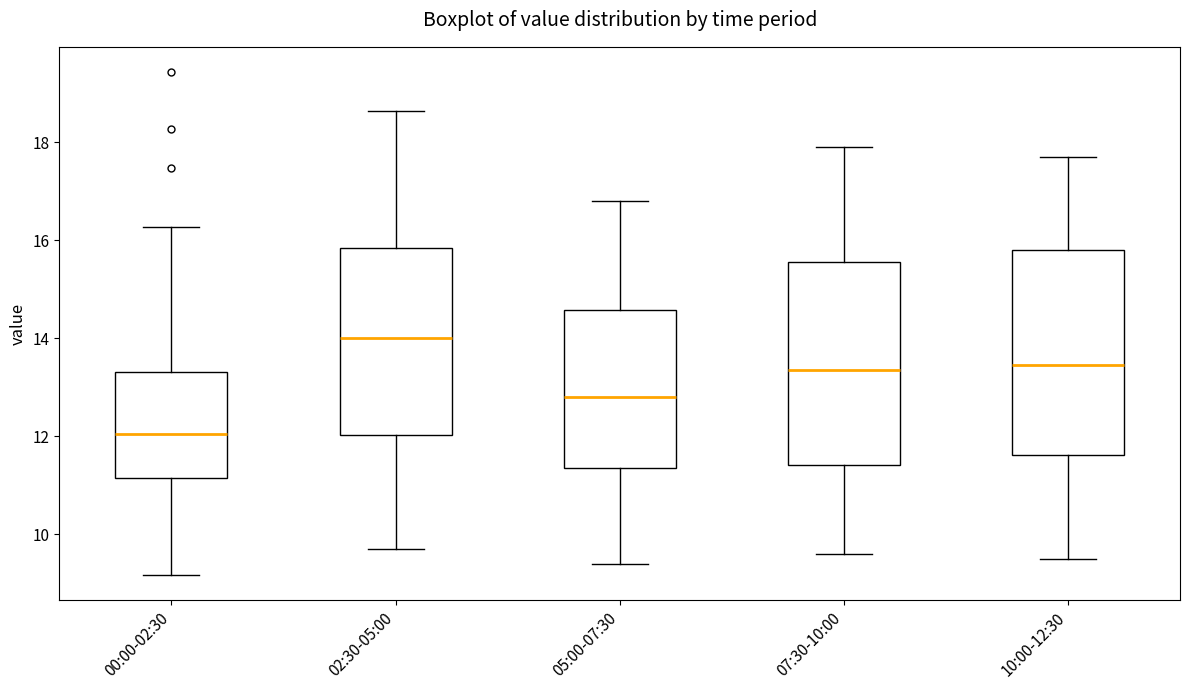

Which box has the lowest median line?

00:00-02:30